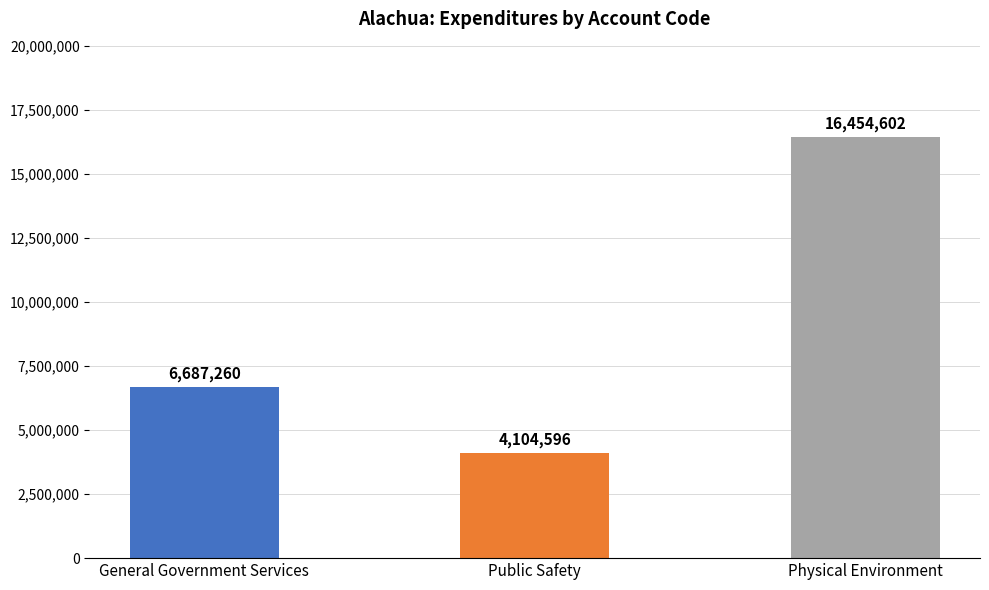

How many data points are above 6687260?

1